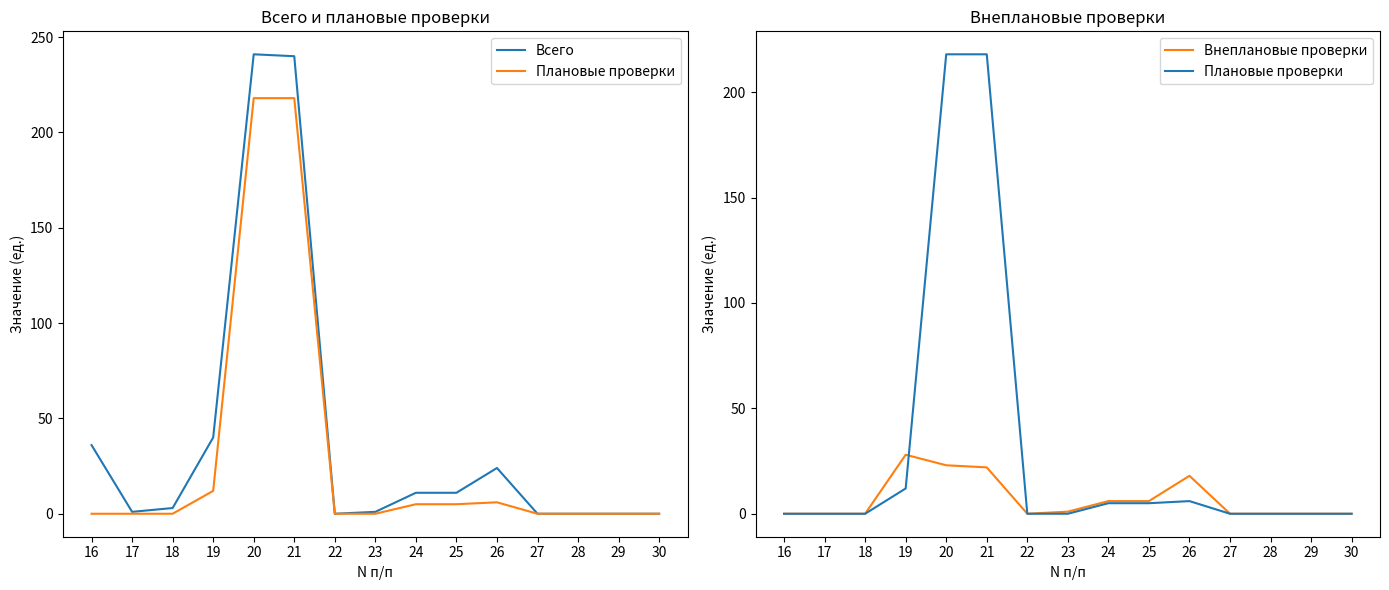

What is the total value across all series at 26?

48